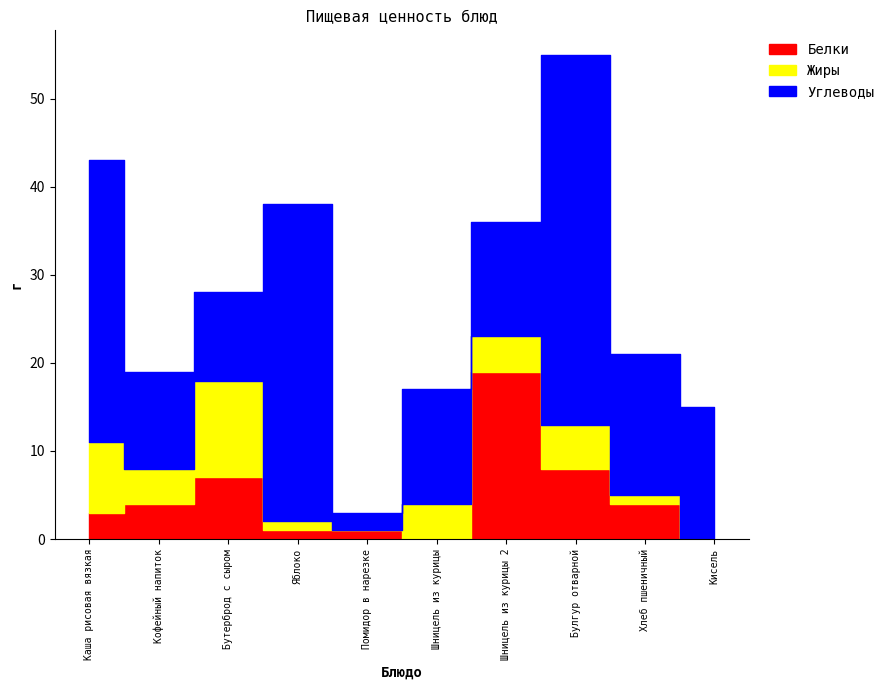

What is the label of the 7th point from the left?

Шницель из курицы 2